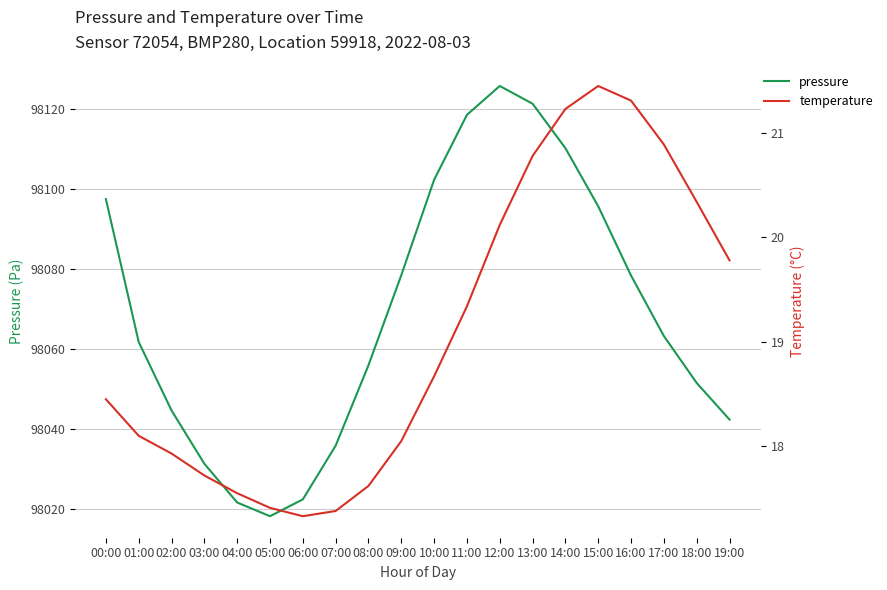

How many categories are shown in the chart?

20